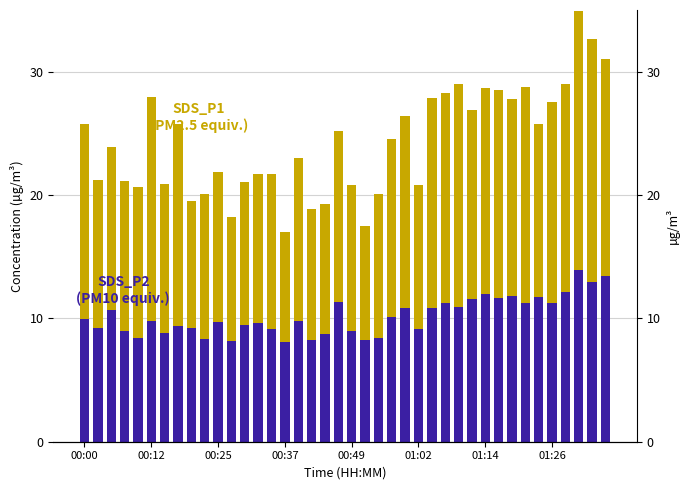

Rank the series at 00:12 from lowest to highest value.

SDS_P2, SDS_P1